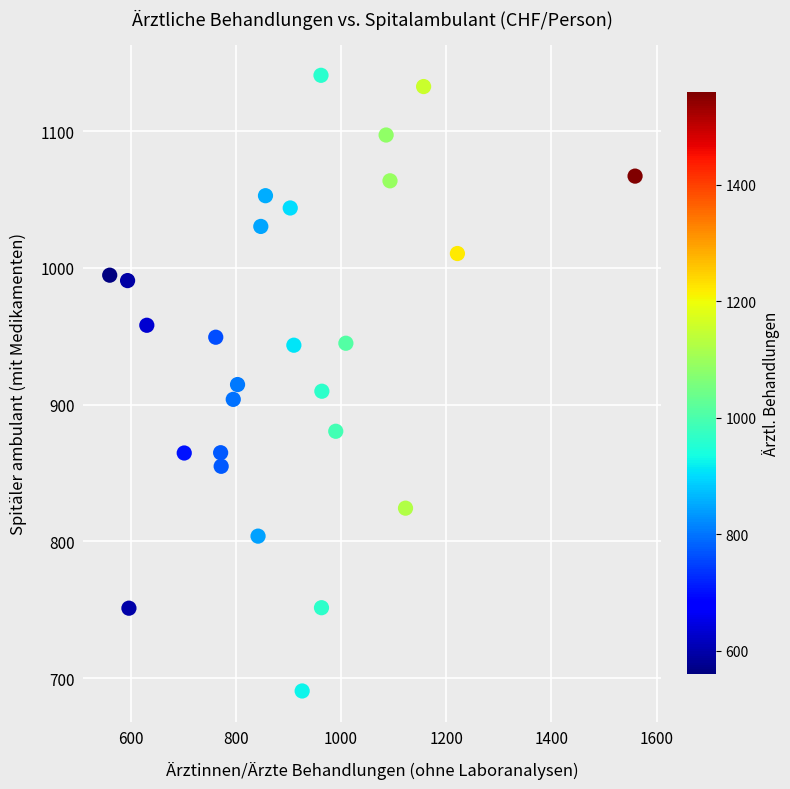

What is the range of Y values (max minus min)?

450.2